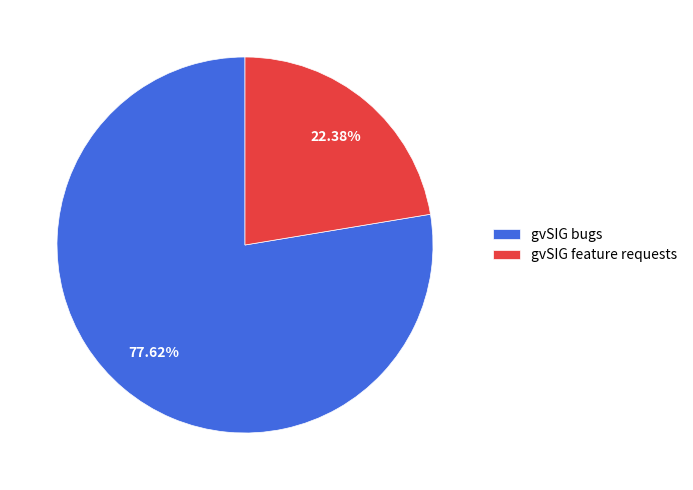

To the nearest percent, what percentage of the pie is gvSIG bugs?

78%